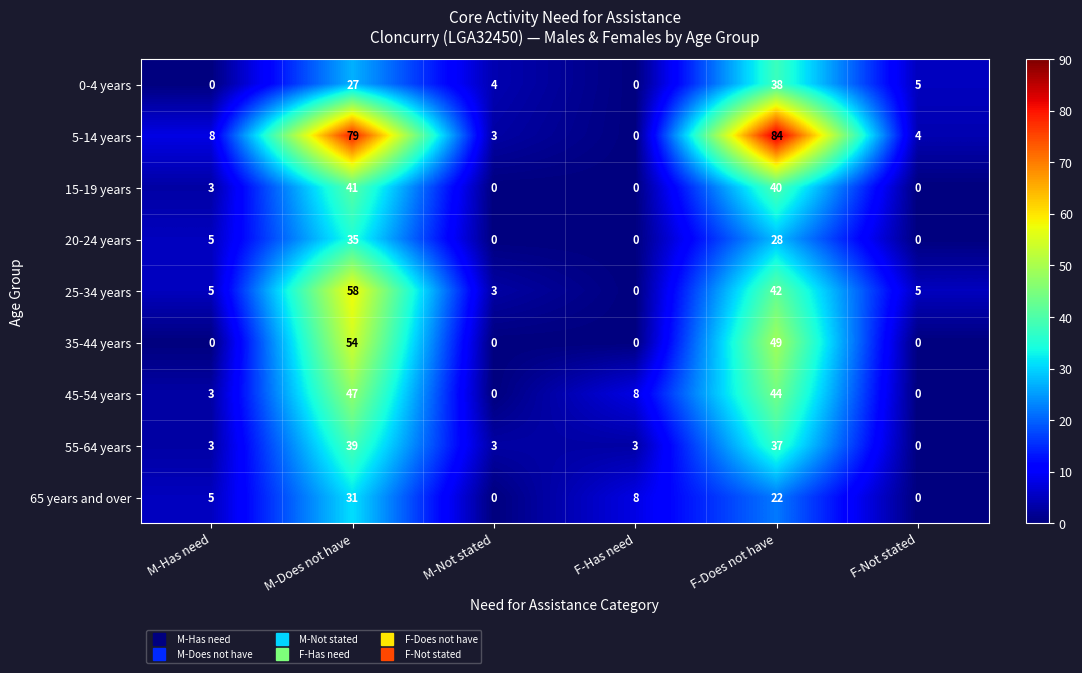

At which label does 0-4 years first exceed 5?

M-Does not have